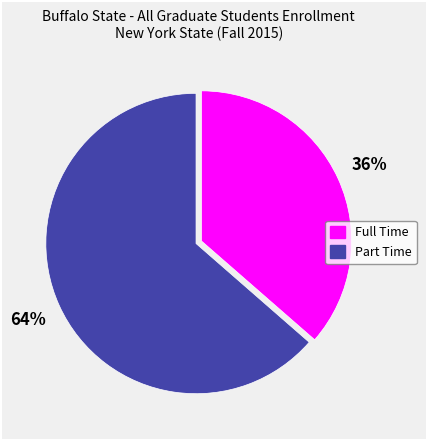

Approximately how many times larger is the value at Full Time compared to Part Time?

0.6